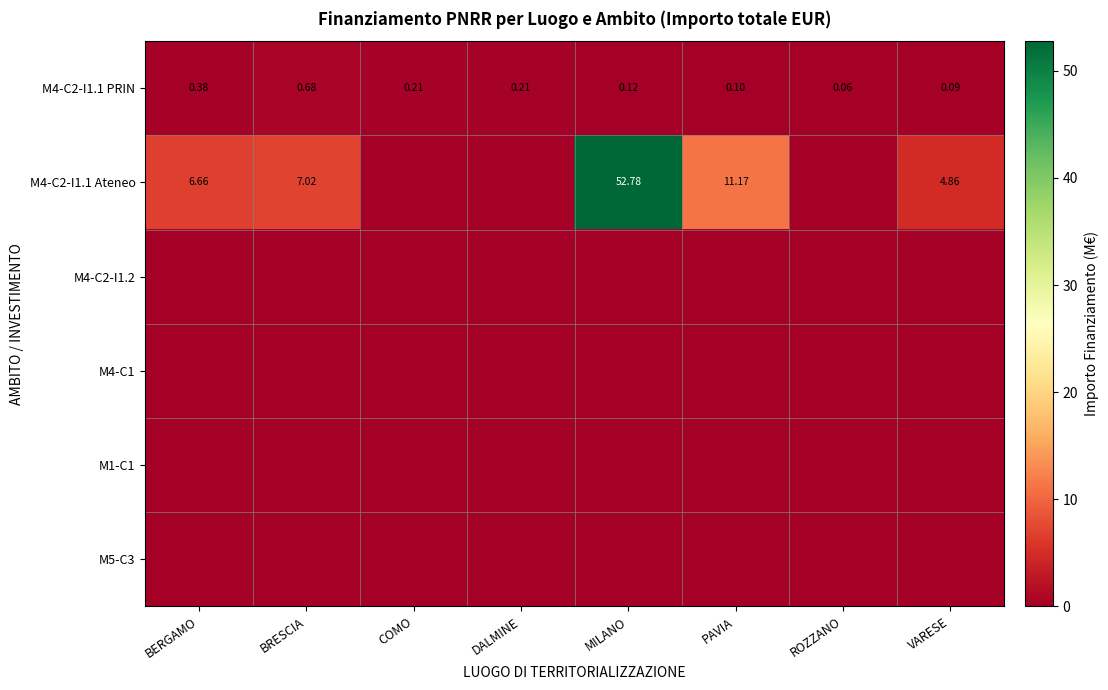

Is the value of M4-C2-I1.1 Ateneo at PAVIA greater than the value of M4-C2-I1.1 PRIN at COMO?

Yes